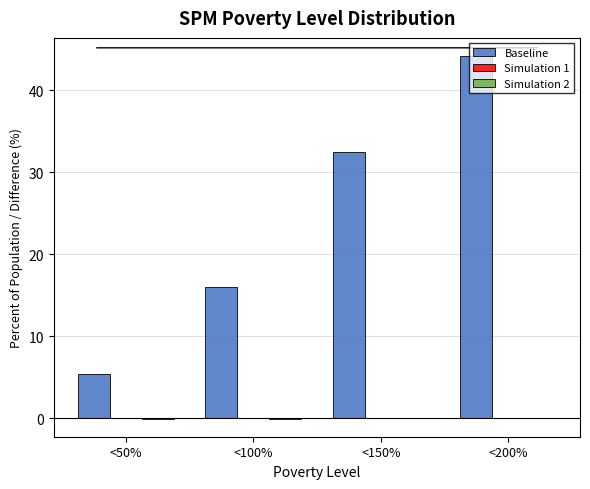

Is it true that Baseline equals 27.3 at <100%?

False